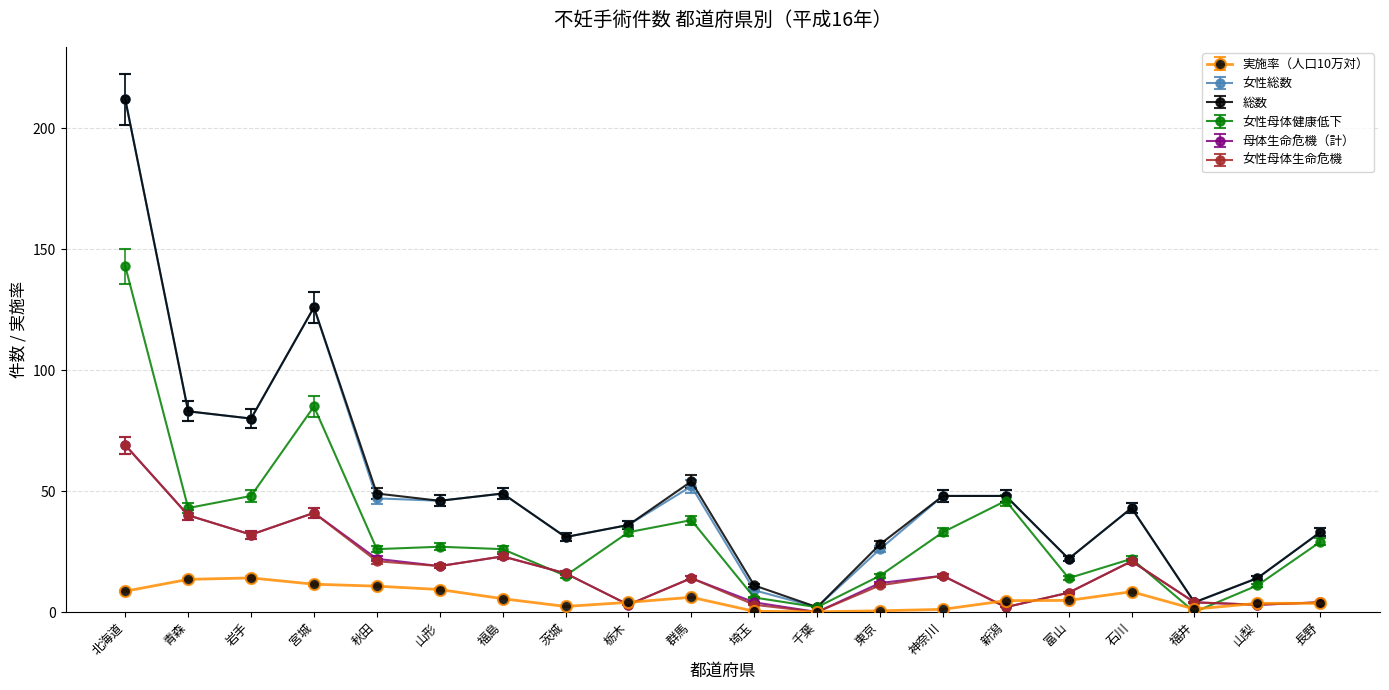

What is the maximum value for 女性母体生命危機?

69.0